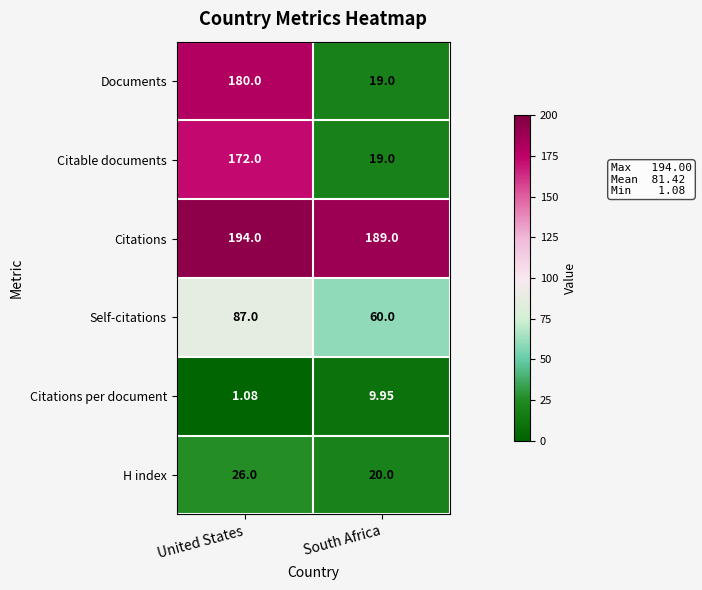

Where is Self-citations nearest to the value 73?

South Africa